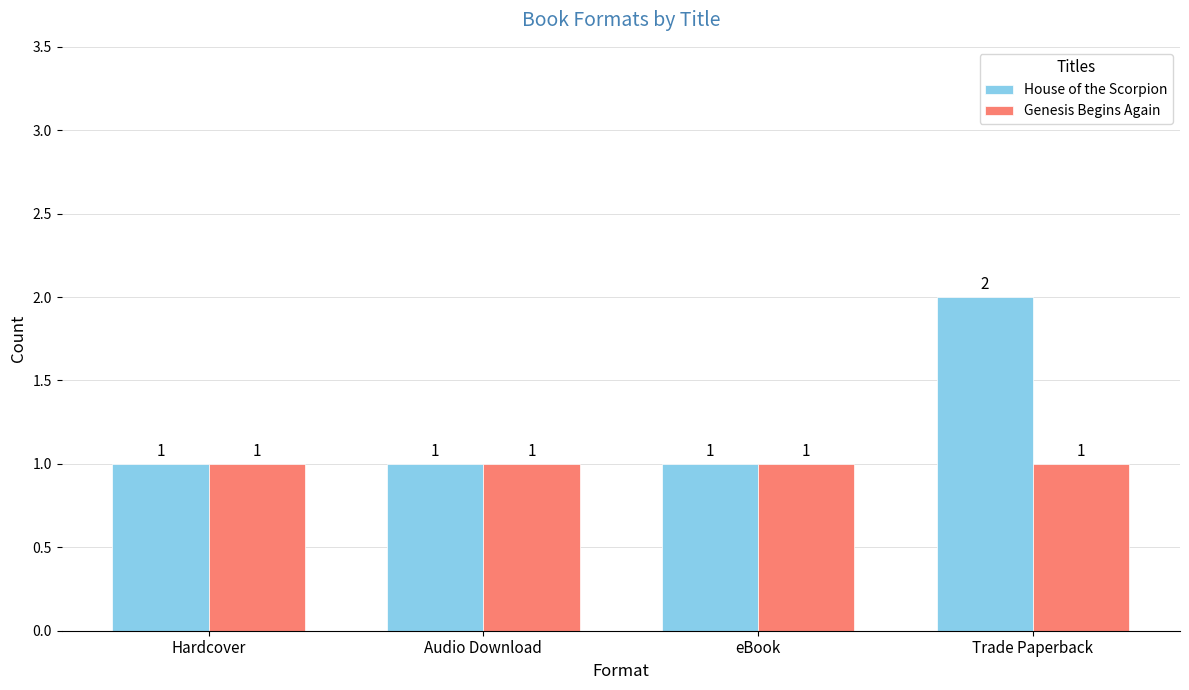

Which label corresponds to the largest value in the chart?

Trade Paperback